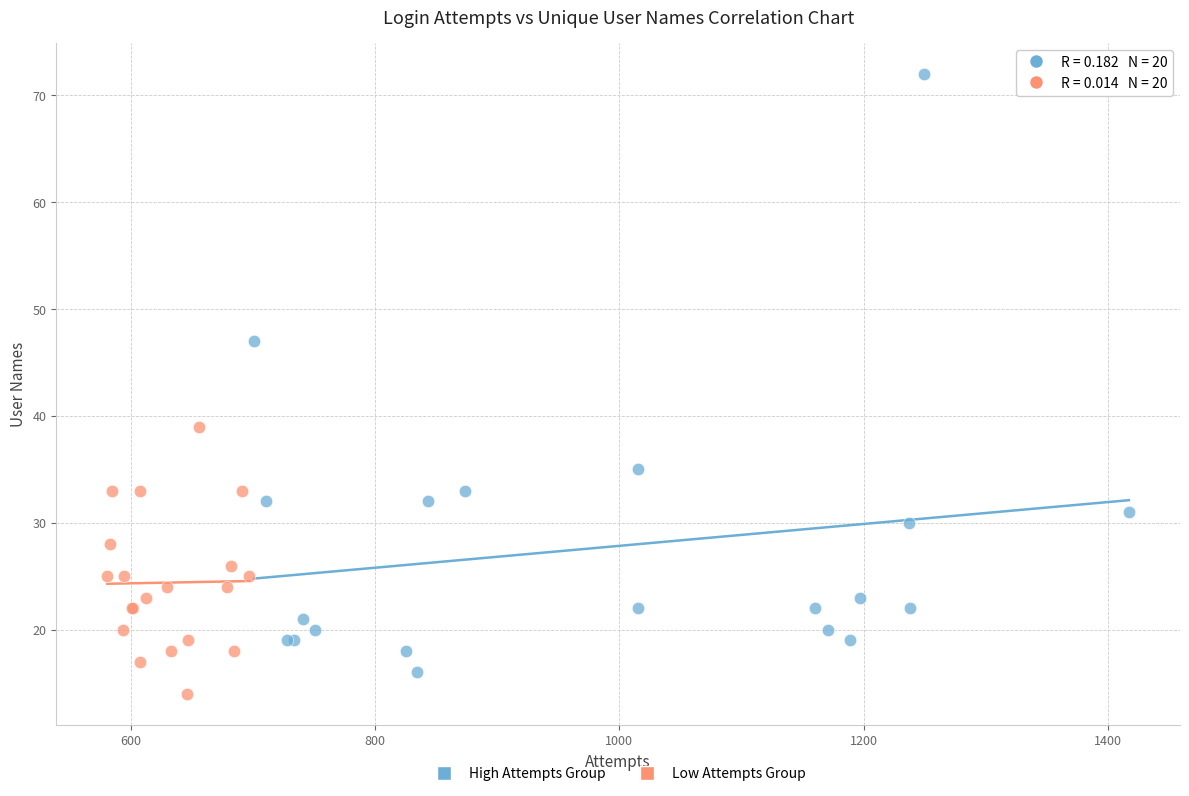

Which series has the widest spread of Y values?

High Attempts Group